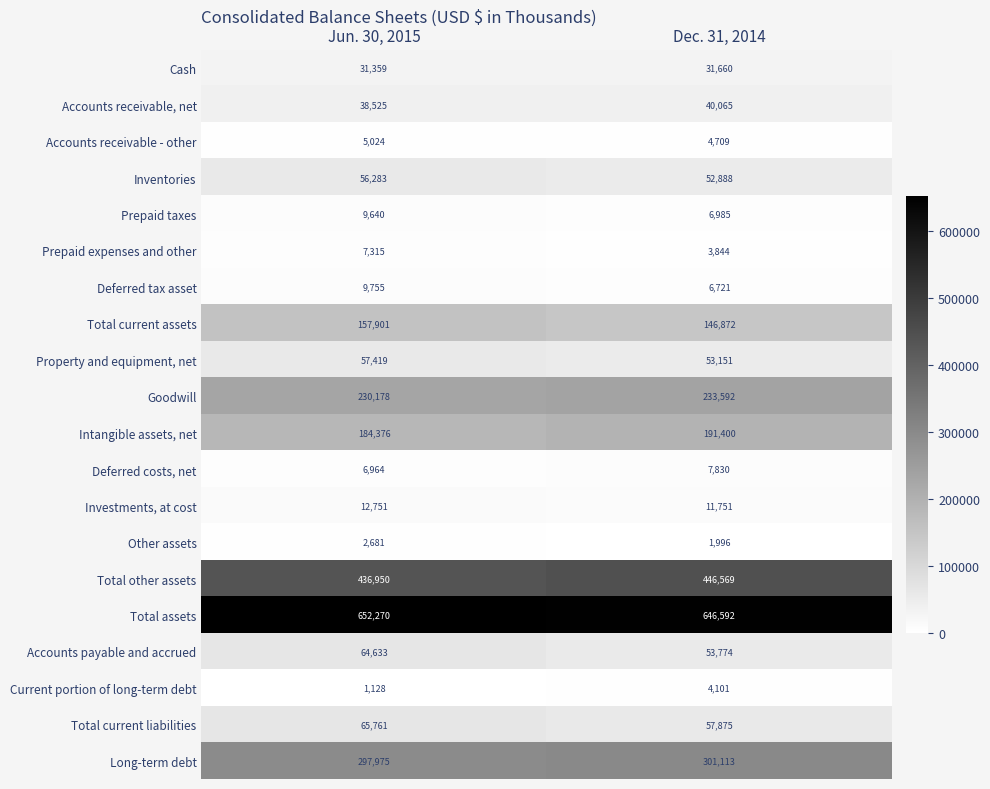

The Goodwill series shows 377862 at Jun. 30, 2015. True or false?

False